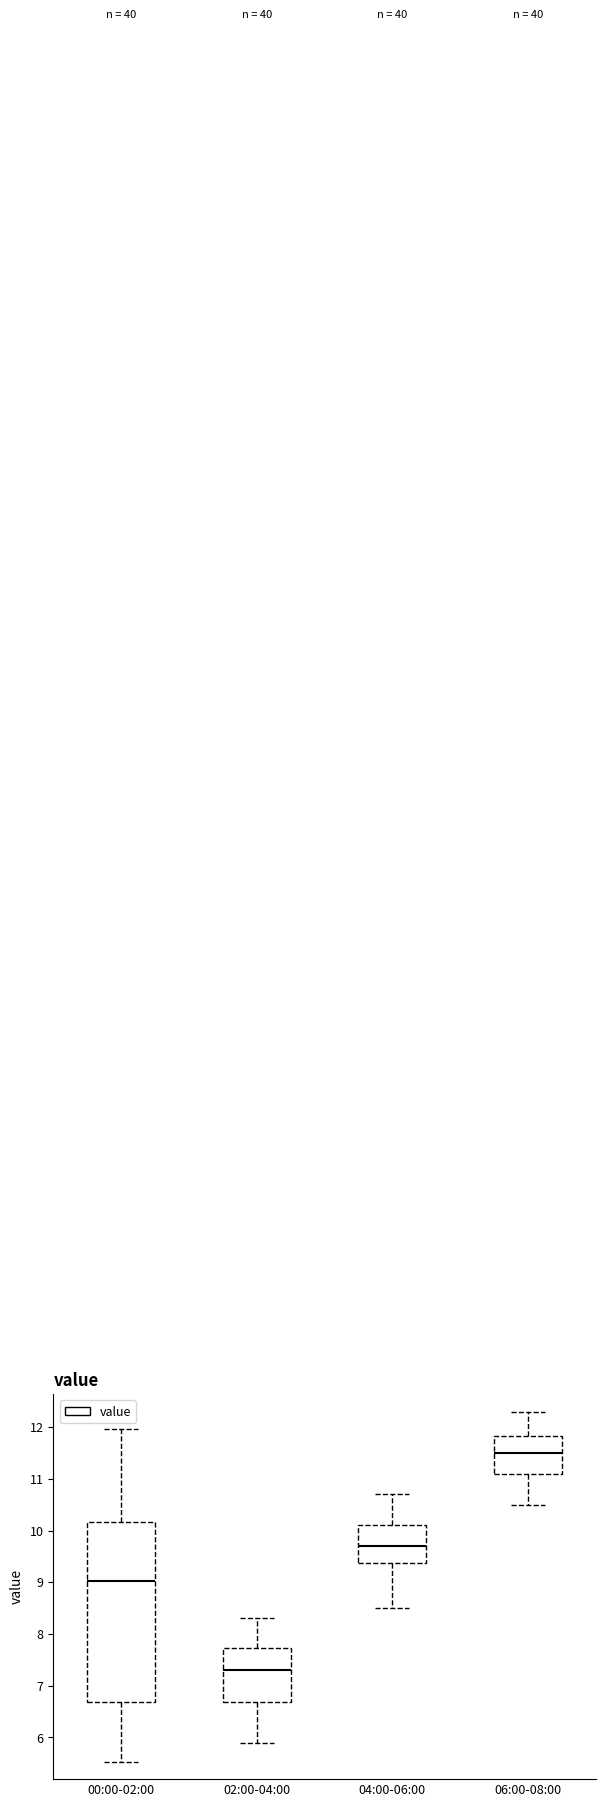

Comparing the boxes themselves (not the whiskers), which one is the tallest?

00:00-02:00